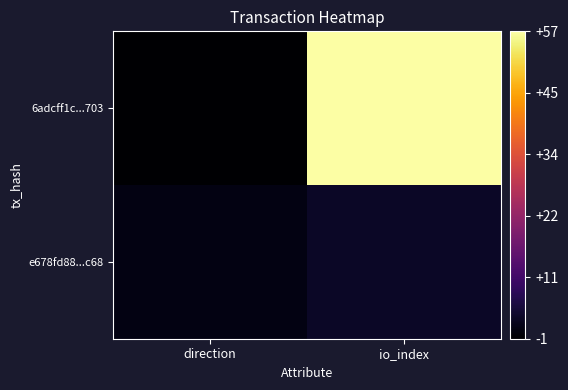

What is the minimum value shown in the chart?

-1